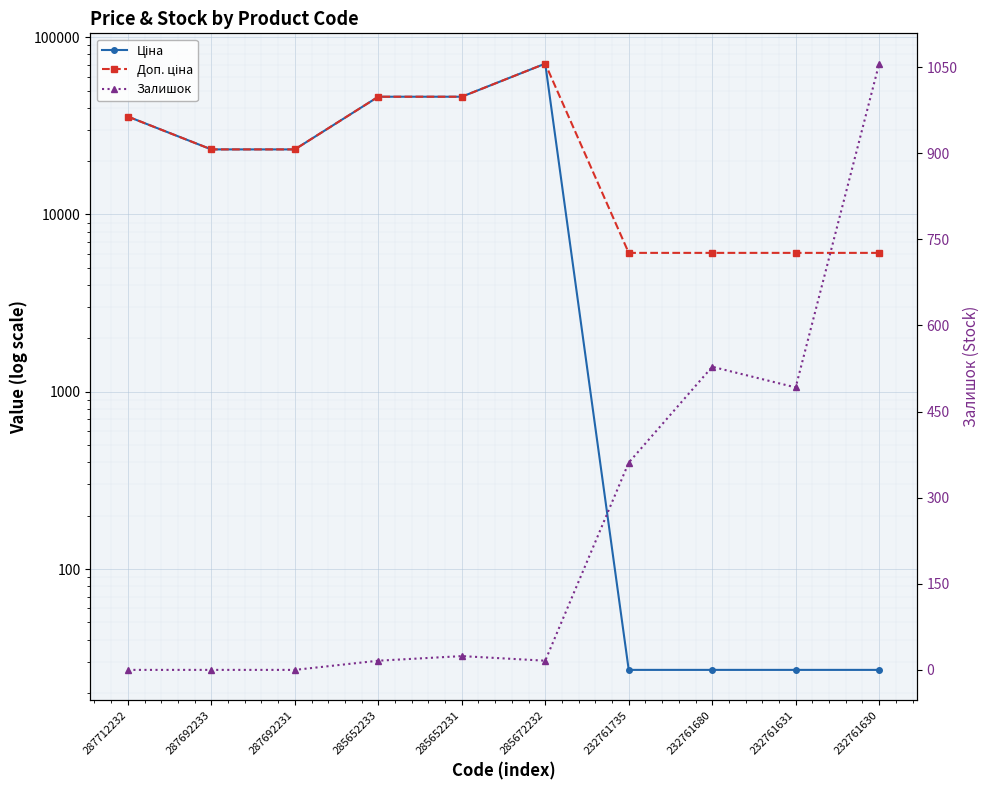

Which label corresponds to the smallest value in the chart?

287712232